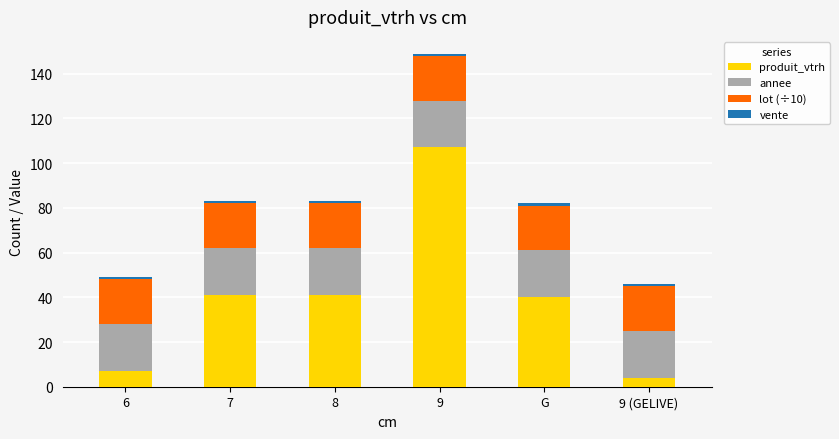

The value of produit_vtrh at 9 (GELIVE) is 4. True or false?

True